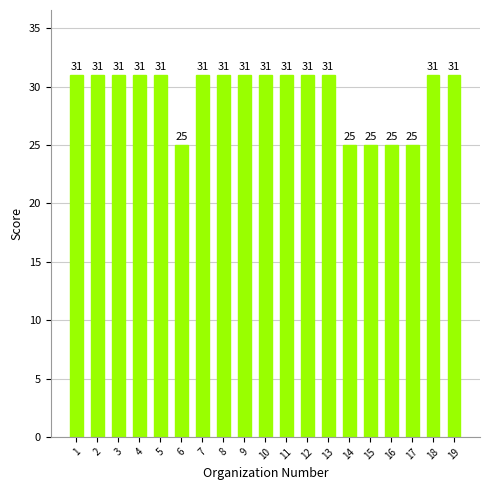

How many values are below 31?

5